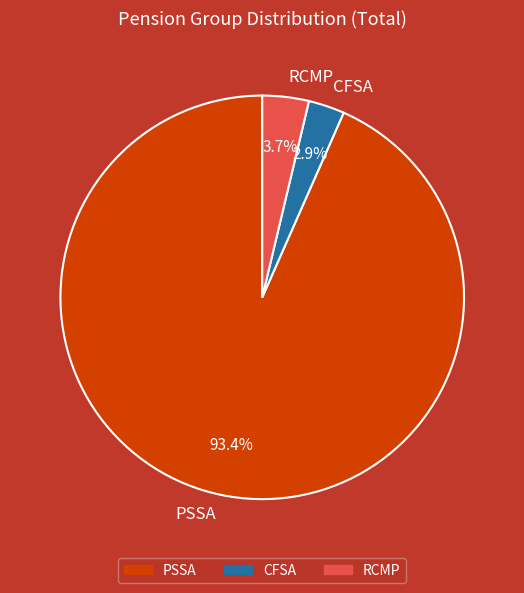

What is the largest slice in the pie chart?

PSSA